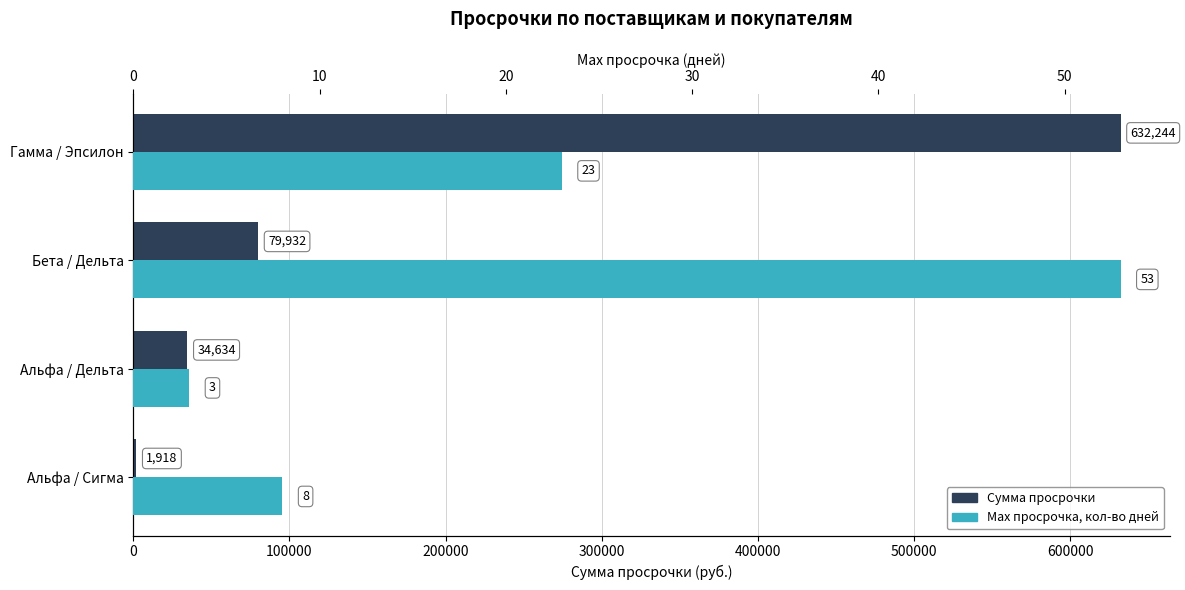

What is the sum of all Сумма просрочки values?

748728